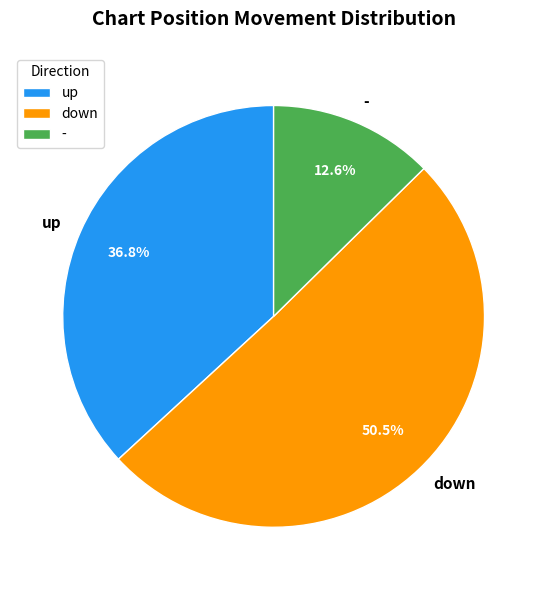

What is the smallest slice in the pie chart?

-